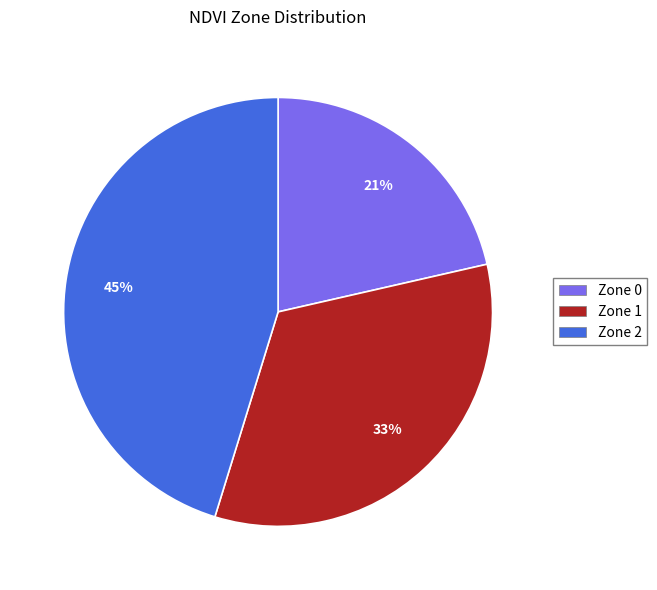

Rank the categories by value from lowest to highest.

Zone 0, Zone 1, Zone 2